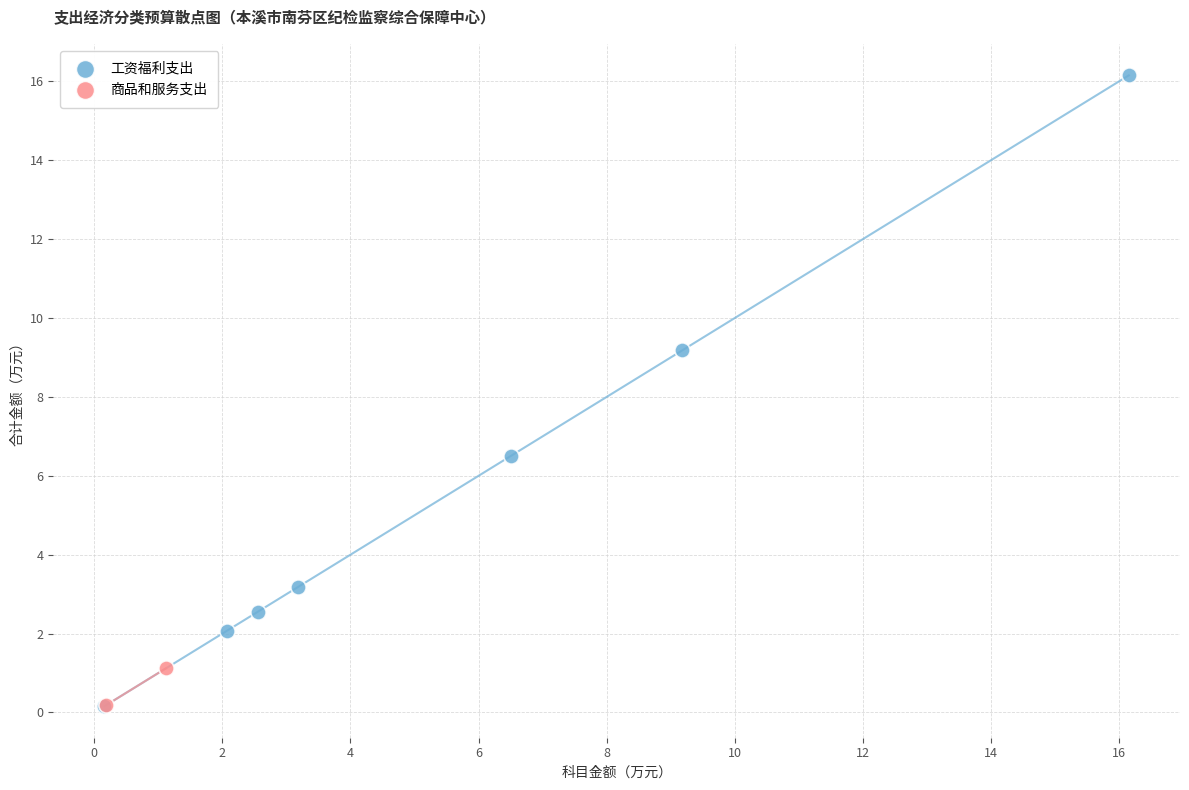

What are all the series names shown in the legend?

工资福利支出, 商品和服务支出